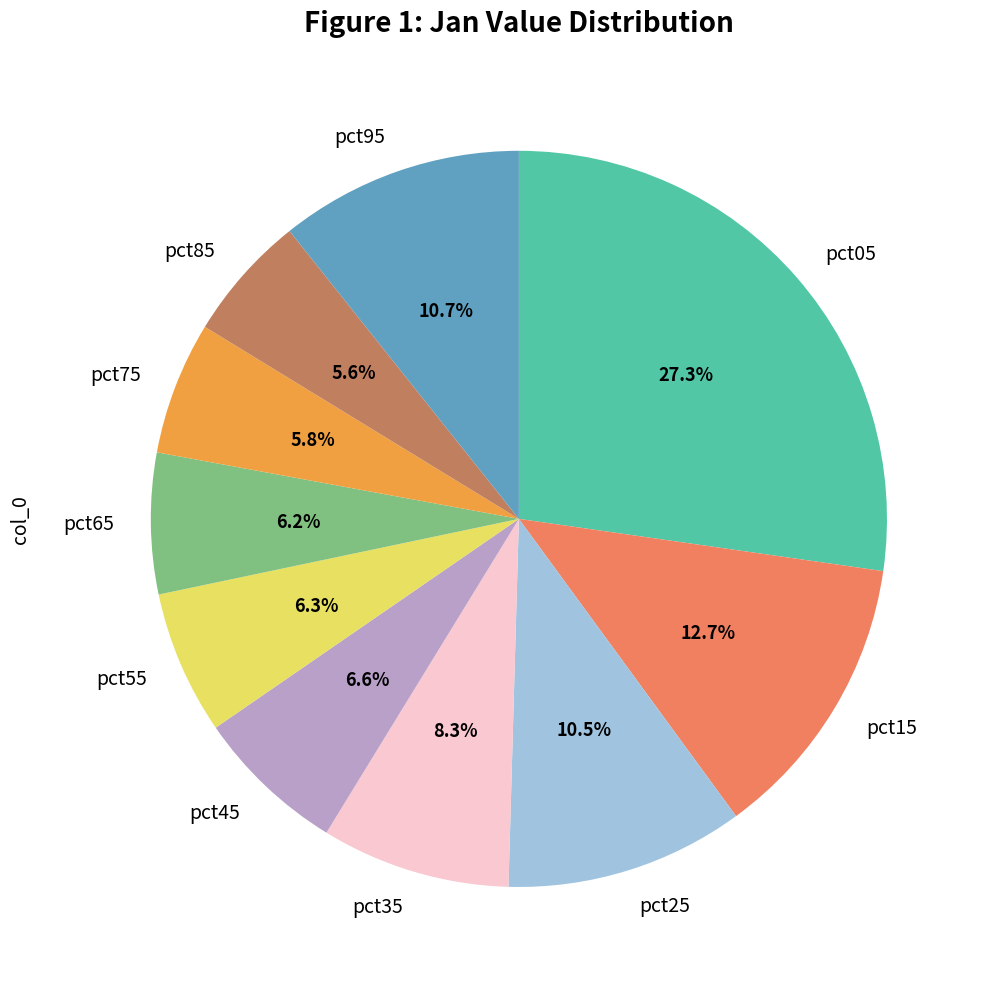

Does pct75 represent more than half of the total?

No